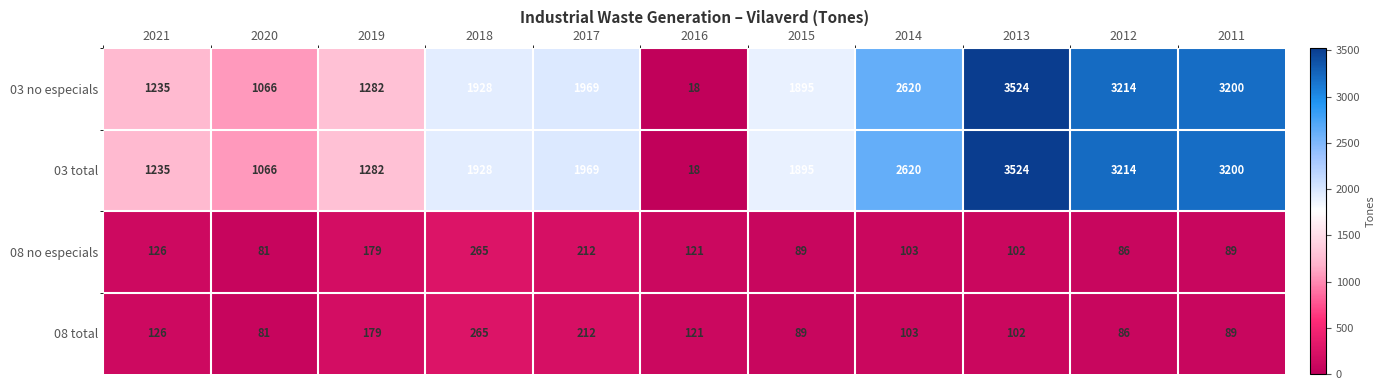

How many data points does each series have?

11